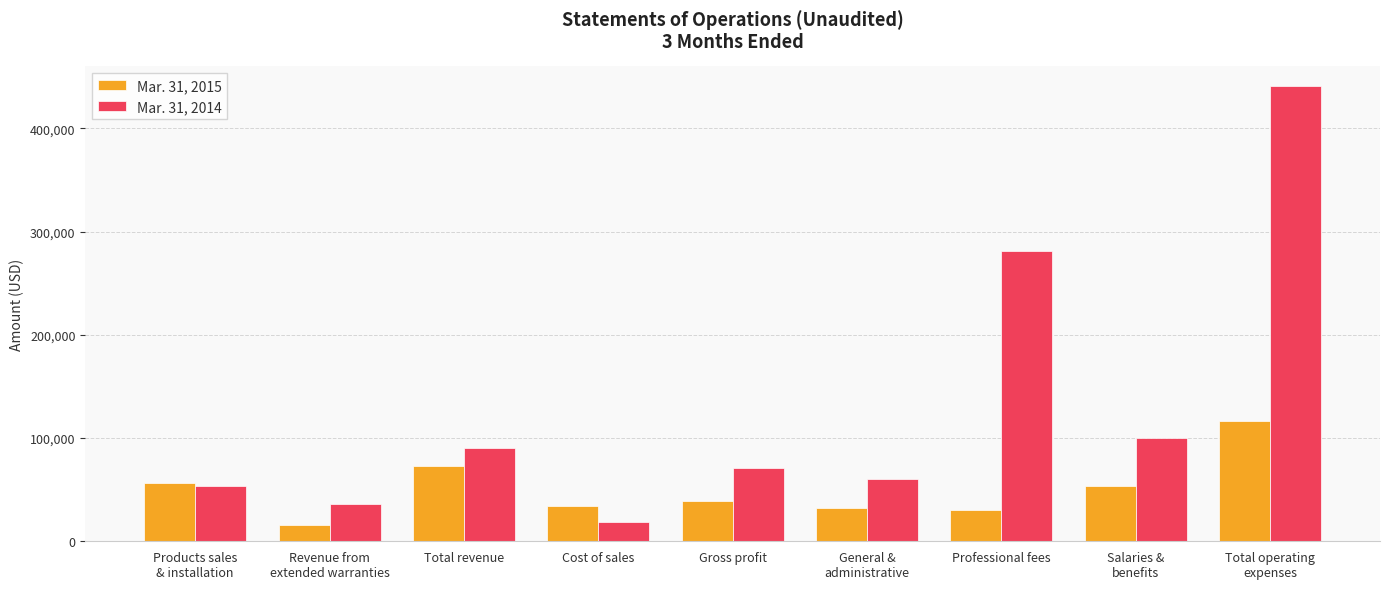

Does the chart contain any negative values?

No